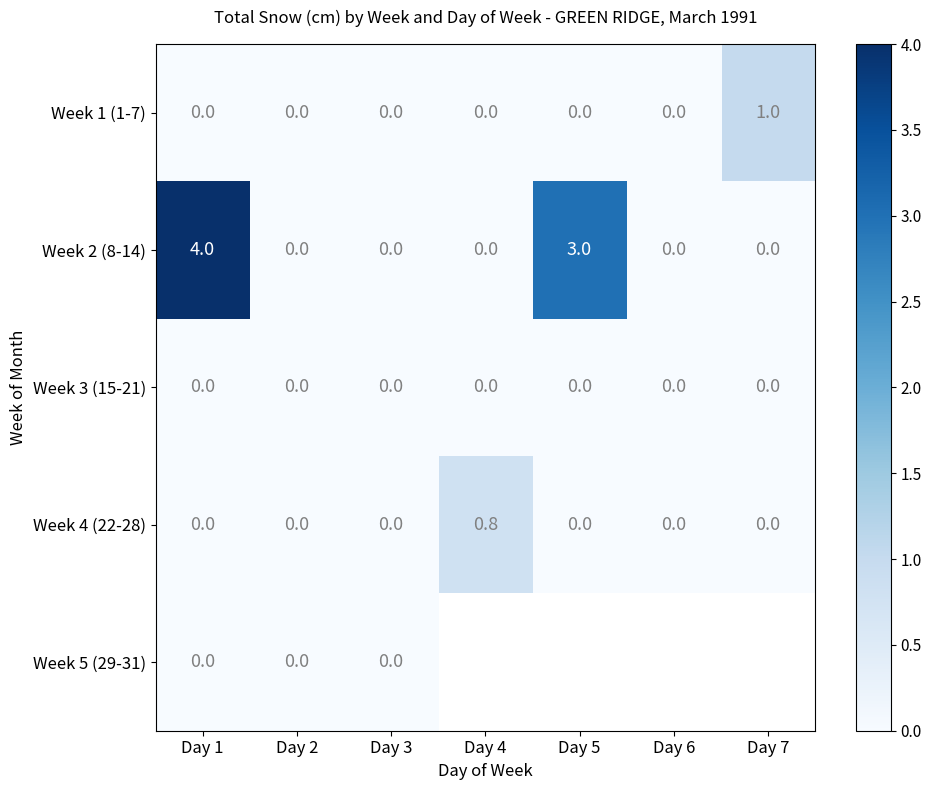

Is the value of Week 2 (8-14) at Day 3 greater than the value of Week 4 (22-28) at Day 4?

No